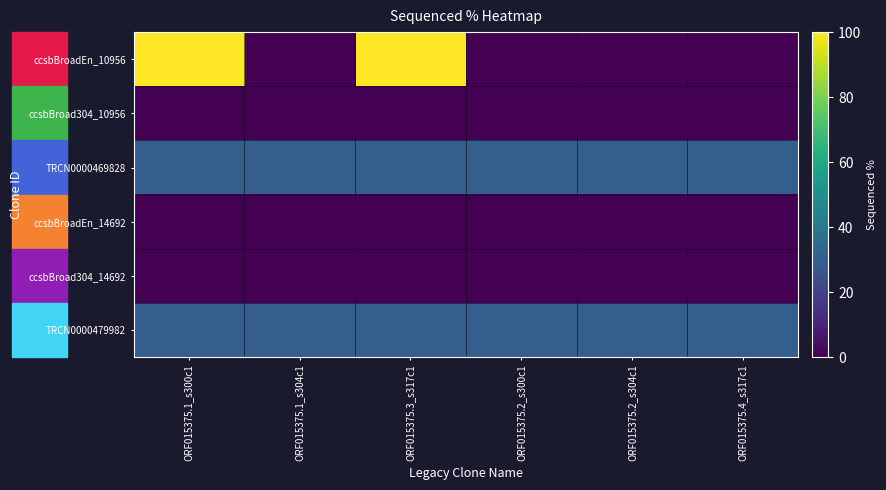

Which series has the largest total across all categories?

ccsbBroadEn_10956